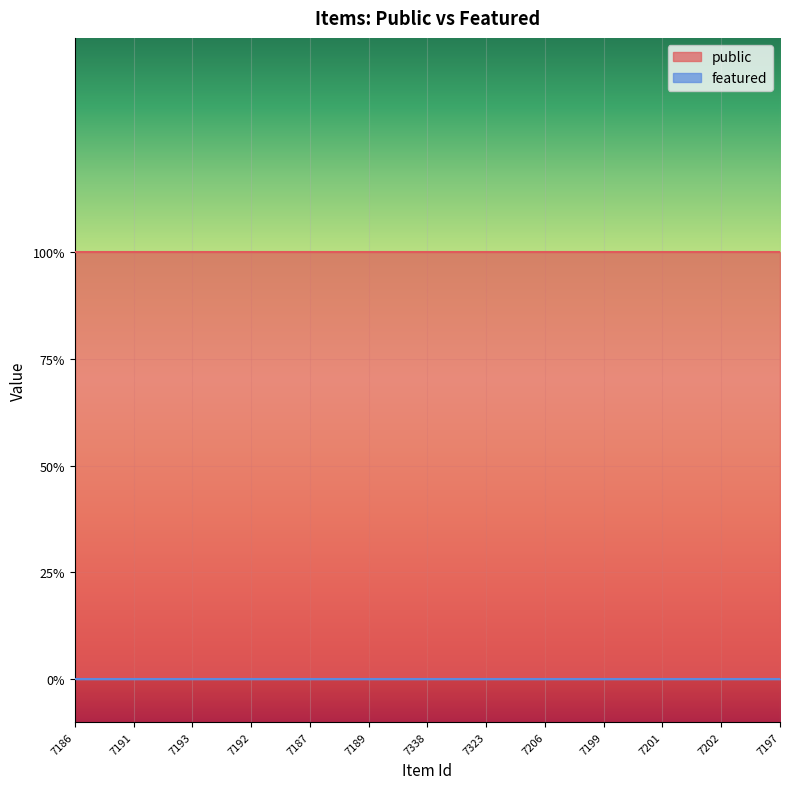

Is the value of featured at 7197 greater than the value of public at 7197?

No